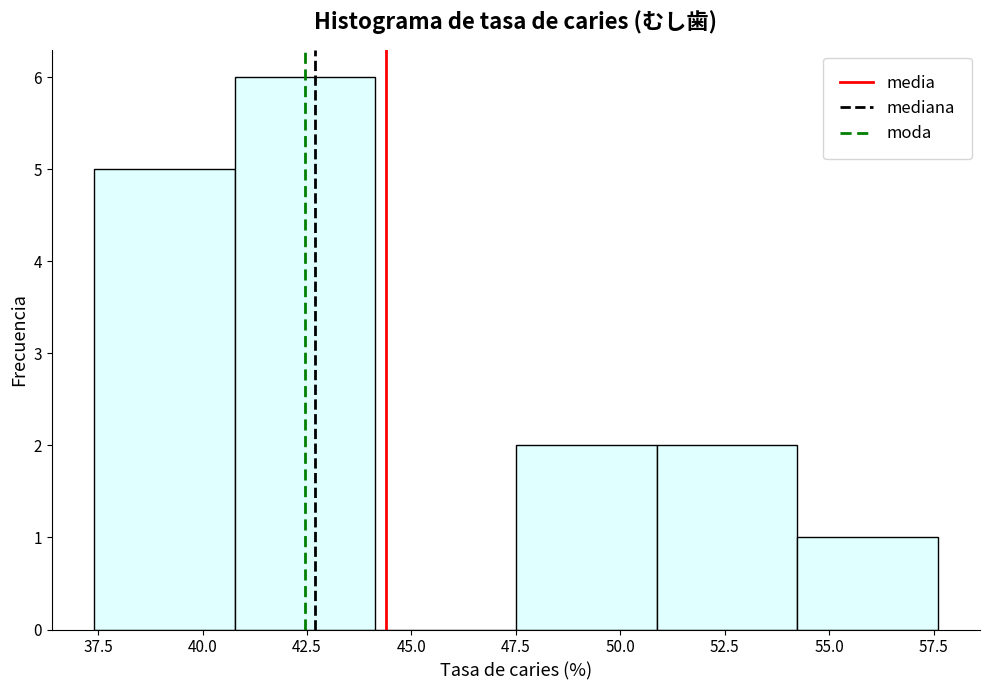

Reading left to right, list every bar in this chart as the range it spans on the x-axis followed by its height. Neither the bar edges nor the heights are printed on the chart, so give them approximately, as read against the axes.

37.5 to 41.0: 5
41.0 to 44.0: 6
44.0 to 47.5: 0
47.5 to 51.0: 2
51.0 to 54.0: 2
54.0 to 57.5: 1